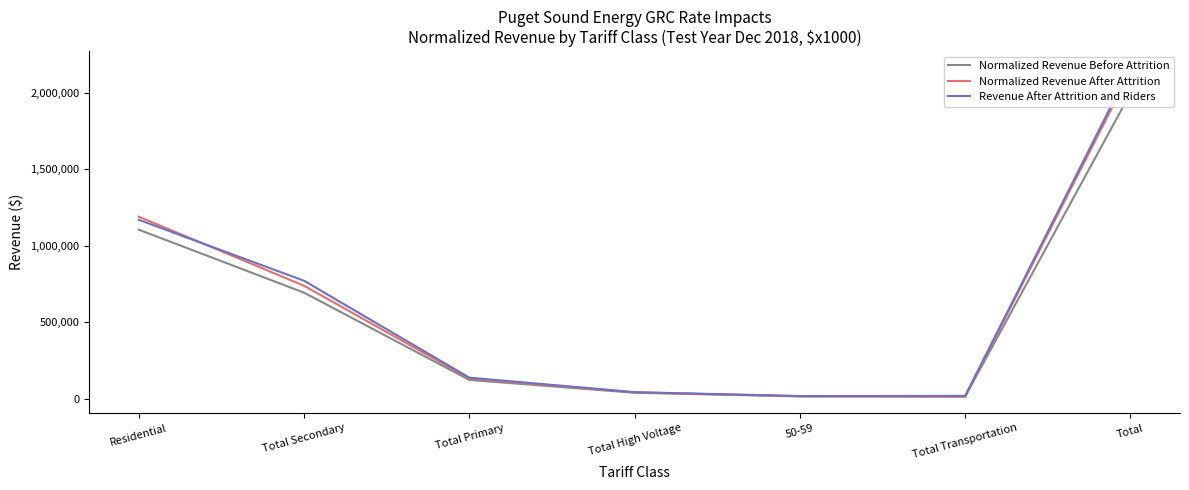

What is the maximum value for Normalized Revenue After Attrition?

2139319.2